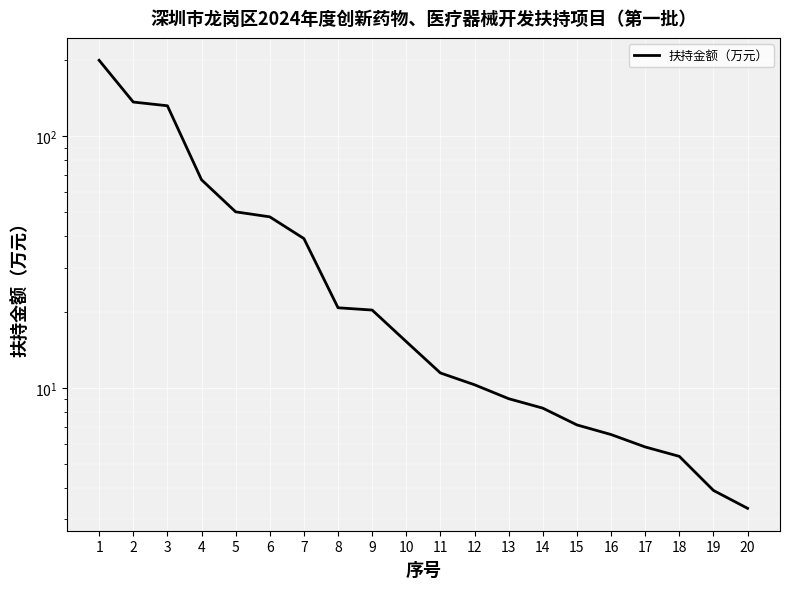

Read the value at 17.

5.8